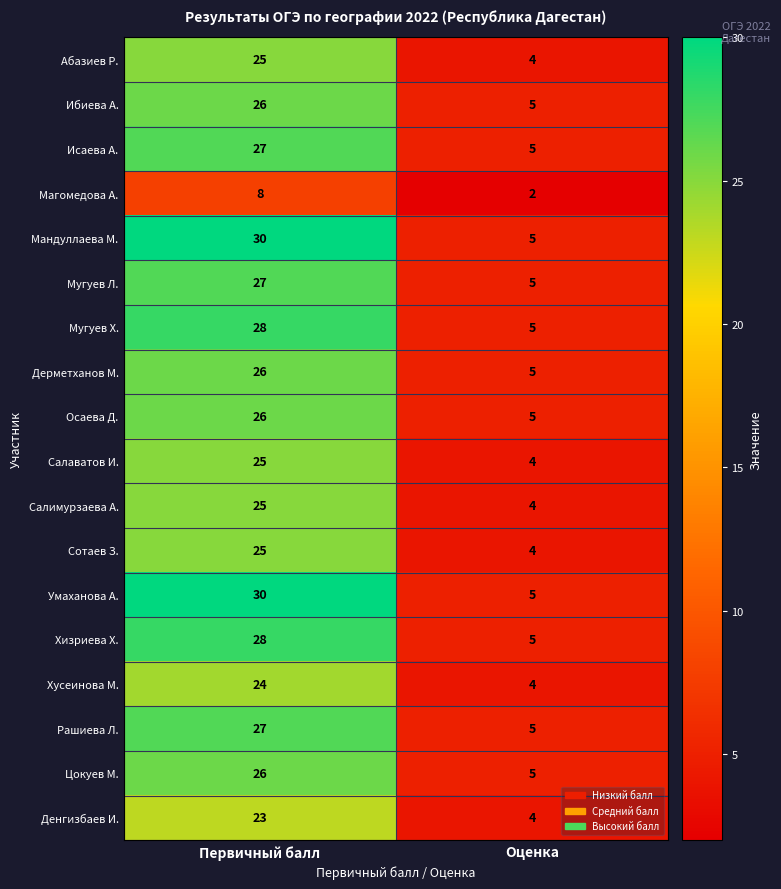

List the labels in order of Цокуев М. value, largest first.

Первичный балл, Оценка